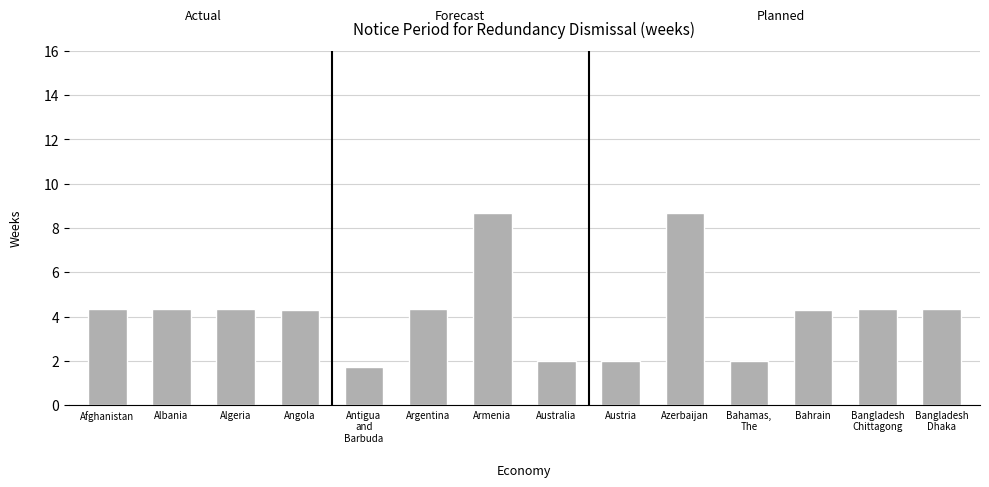

The value of Notice period (5yr) at Armenia is 14.0. True or false?

False